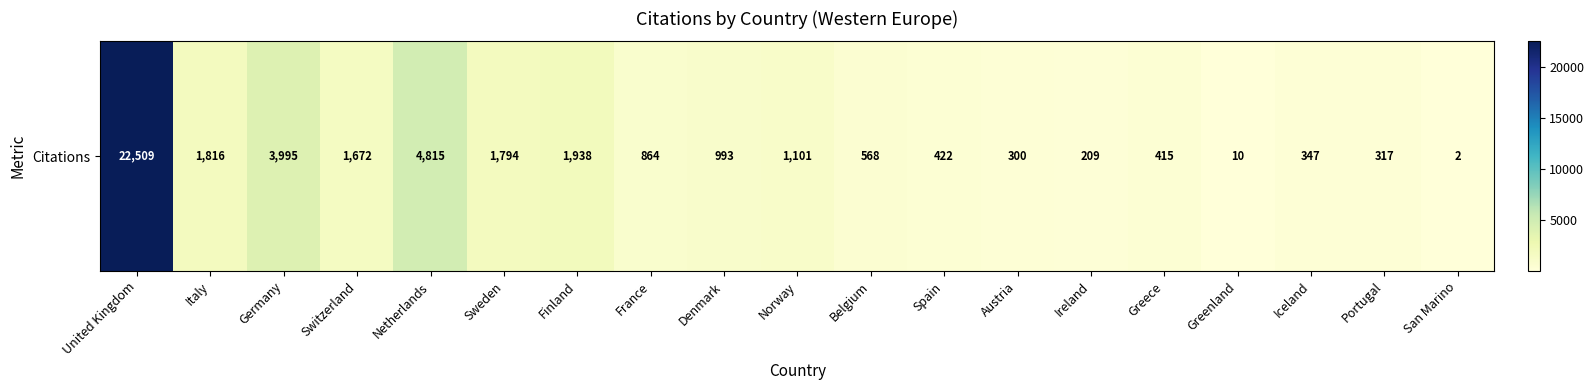

Reading left to right, what are all the values shown in this chart?

22509	1816	3995	1672	4815	1794	1938	864	993	1101	568	422	300	209	415	10	347	317	2